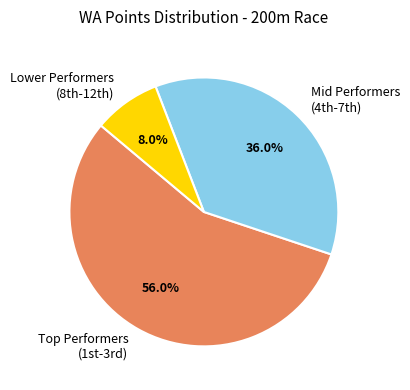

Rank the categories by value from highest to lowest.

Top Performers (1st-3rd), Mid Performers (4th-7th), Lower Performers (8th-12th)